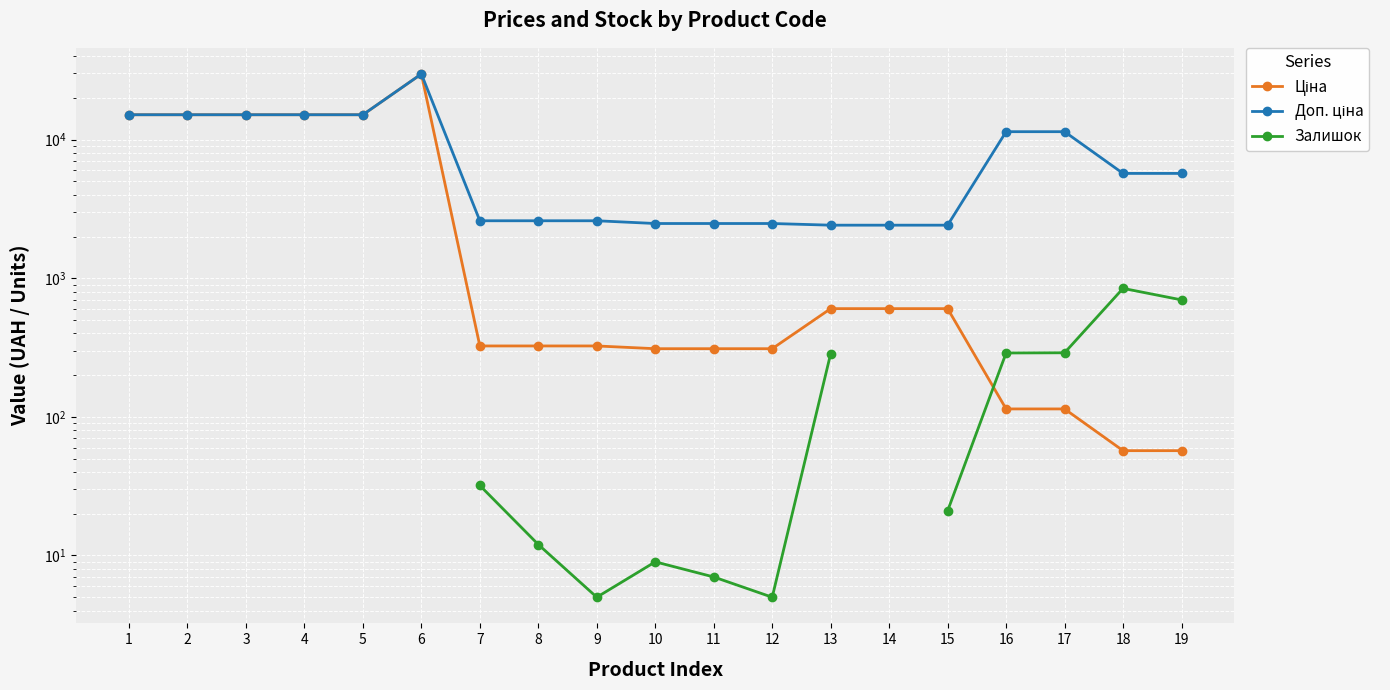

Is it true that Доп. ціна equals 11410.0 at 16?

True